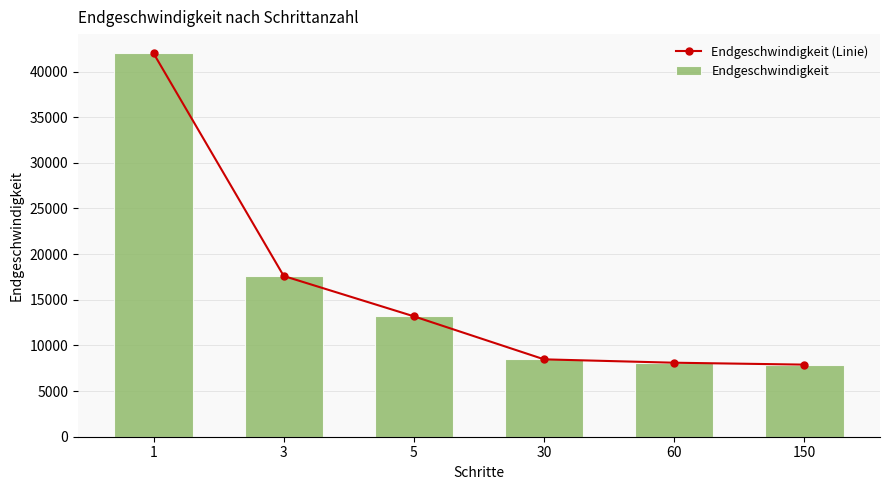

At which category does the chart reach its peak across all series?

1